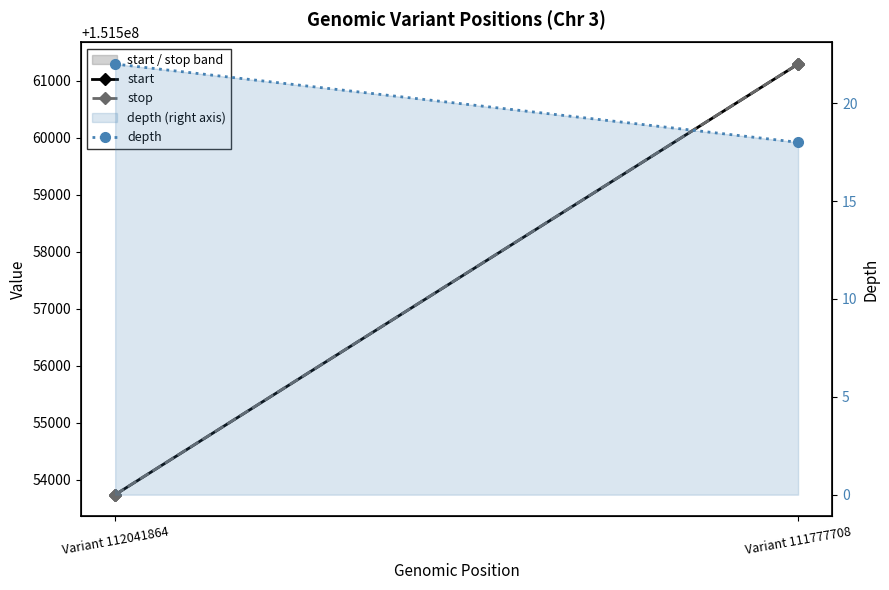

What is the value of the depth point at the 2nd from the left?

18